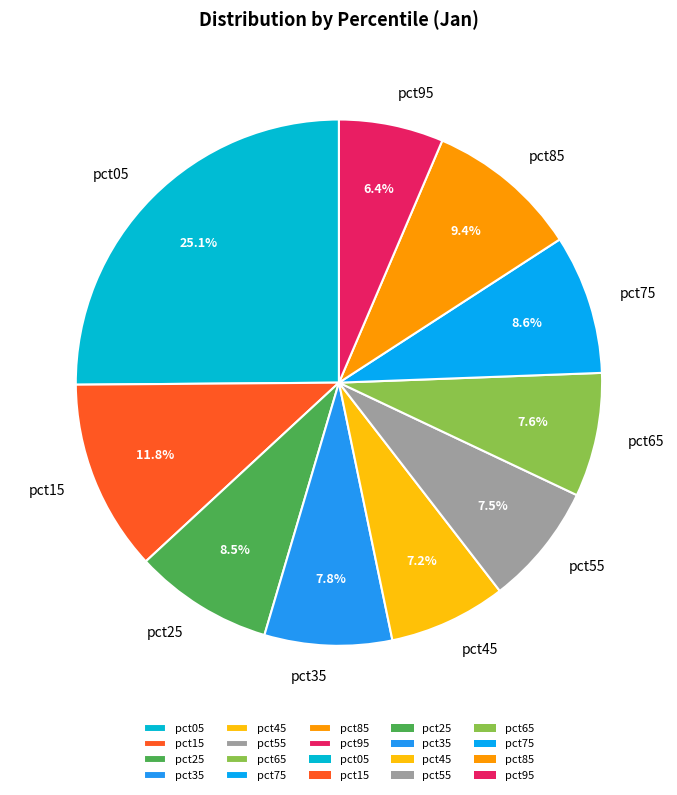

Between pct85 and pct35, which is larger?

pct85